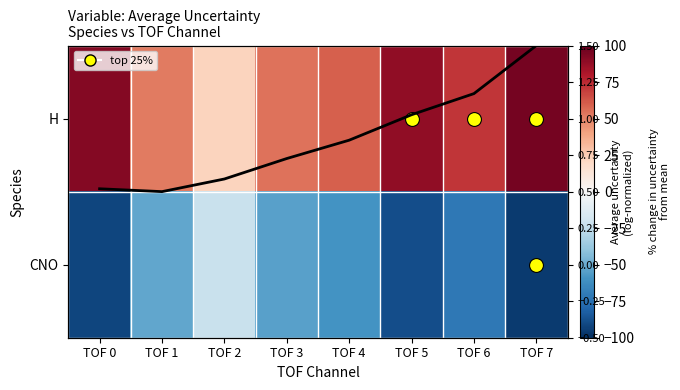

True or false: CNO has a value of -54.6 at TOF 3.

True